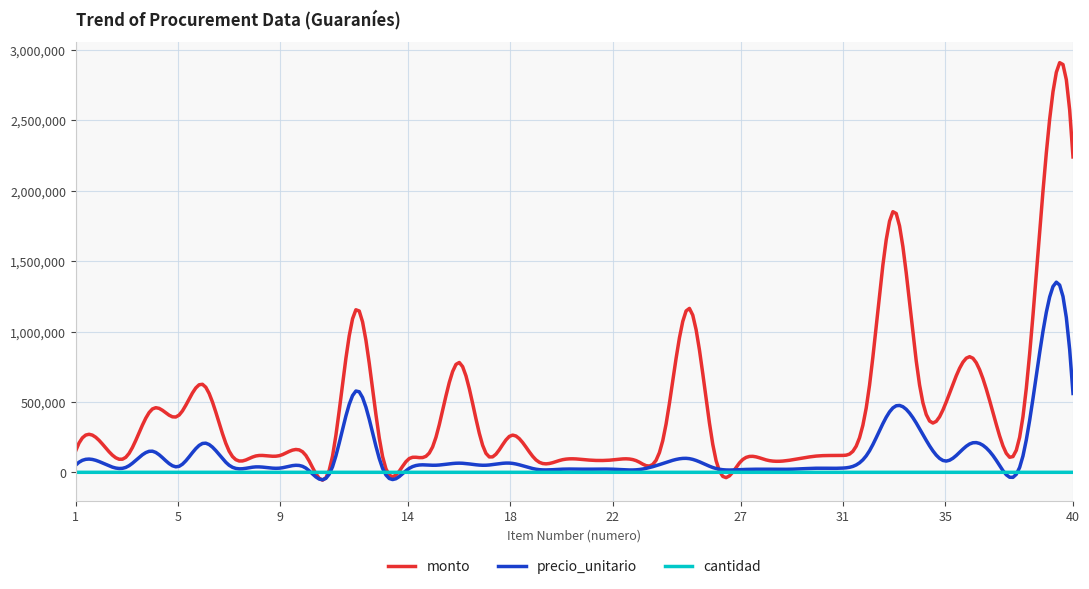

List the series in order of their peak value, lowest first.

cantidad, precio_unitario, monto